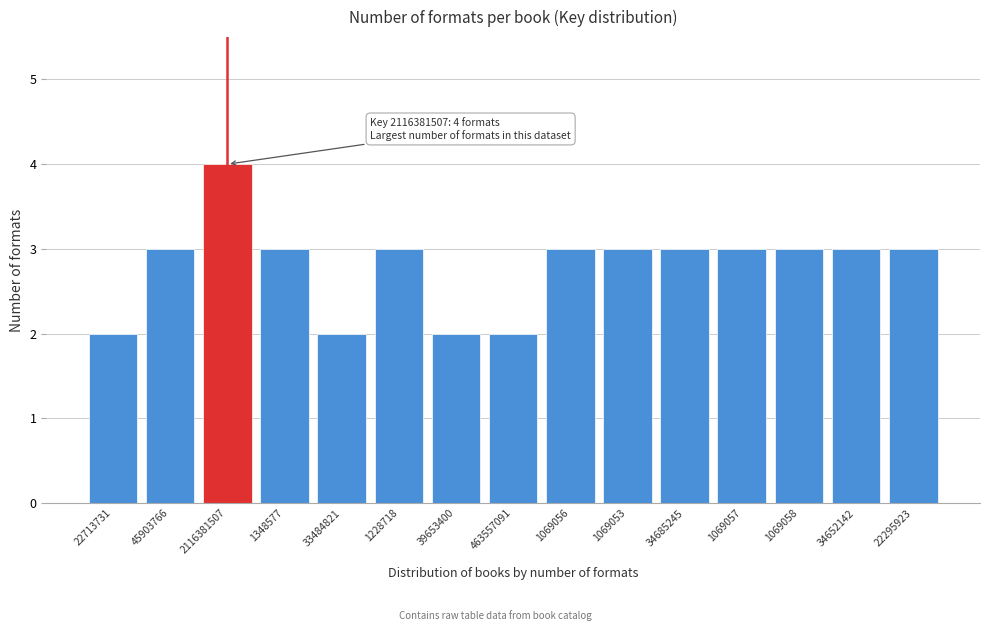

Reading left to right, list all the values displayed in this chart.

2	3	4	3	2	3	2	2	3	3	3	3	3	3	3